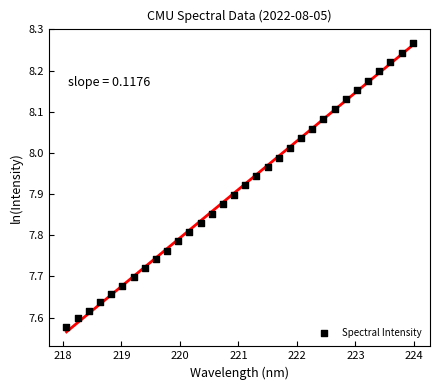

What is the range of Y values (max minus min)?

0.7